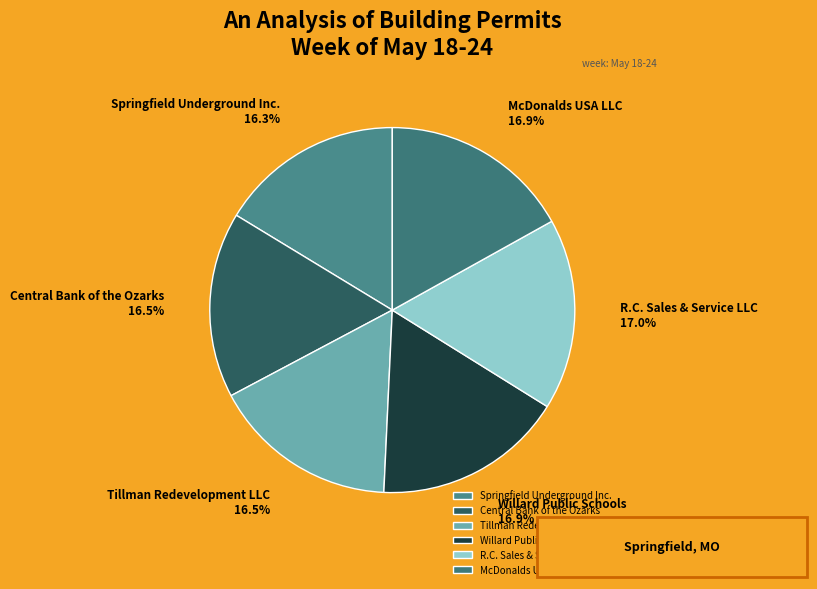

Is it true that R.C. Sales & Service LLC is 31% of the pie?

False